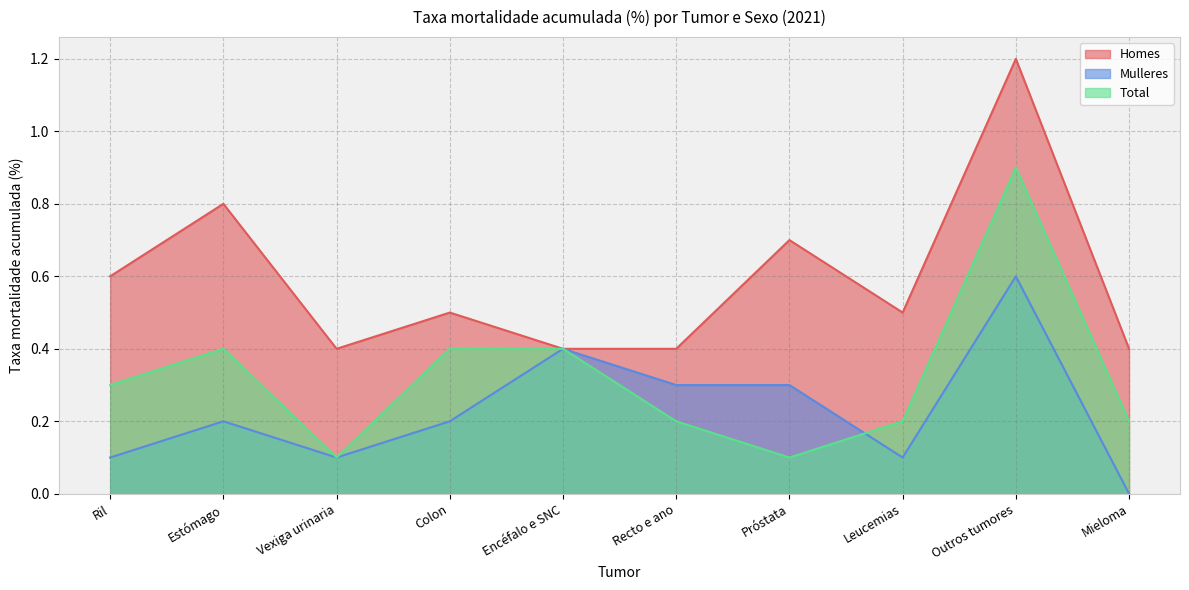

True or false: Homes and Total cross at least once.

False